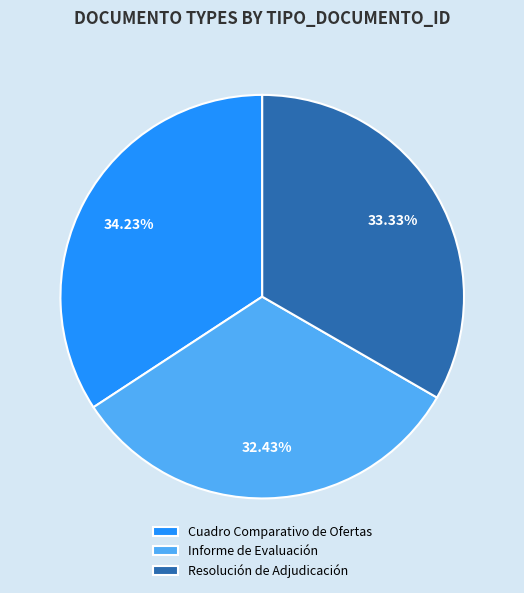

Rank the categories by value from highest to lowest.

Cuadro Comparativo de Ofertas, Resolución de Adjudicación, Informe de Evaluación